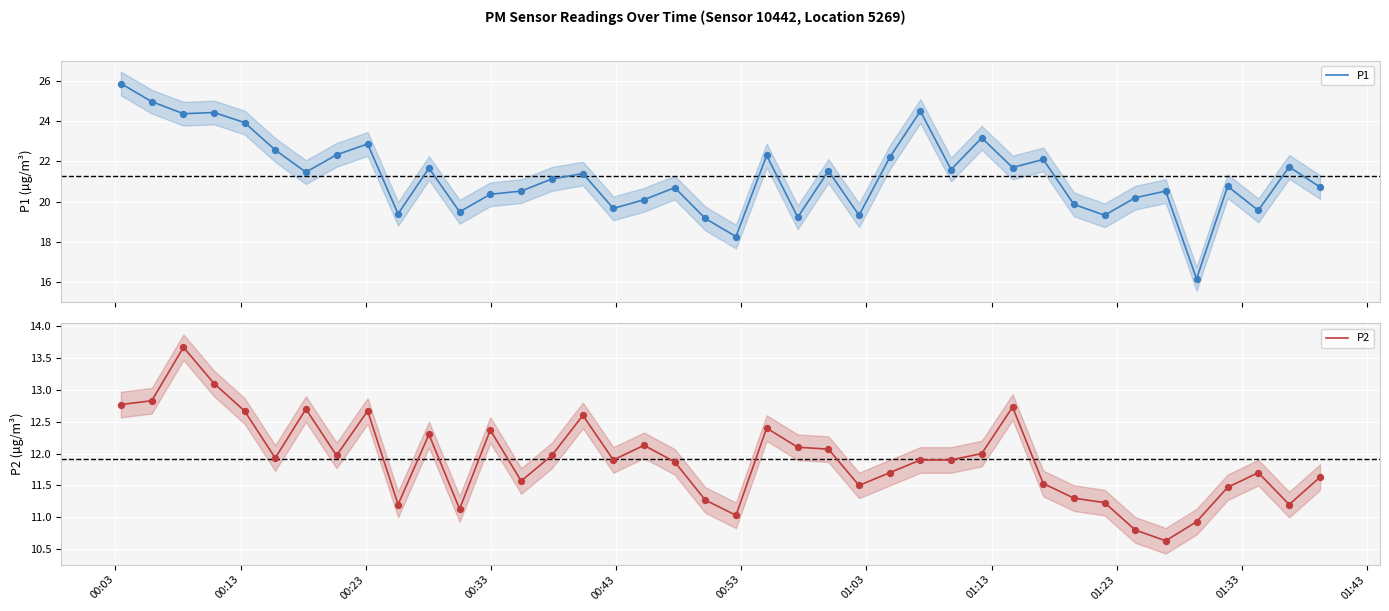

Which series contains the lowest Y value?

P2